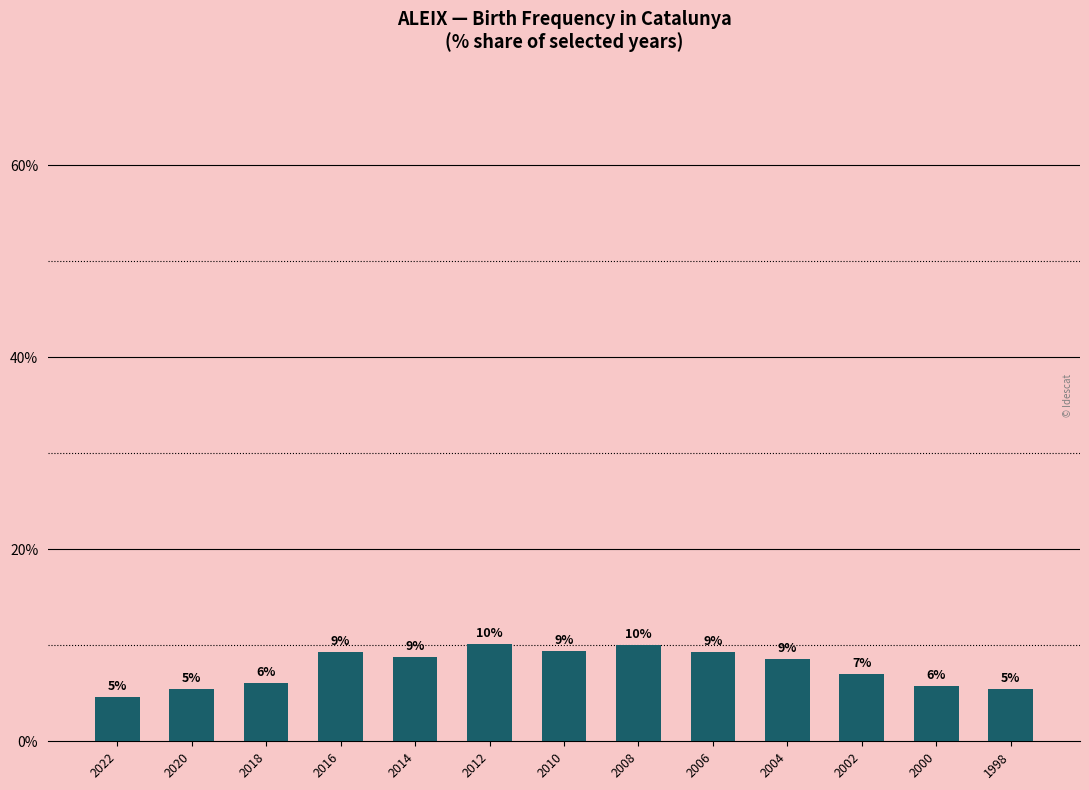

Are the bars horizontal?

No